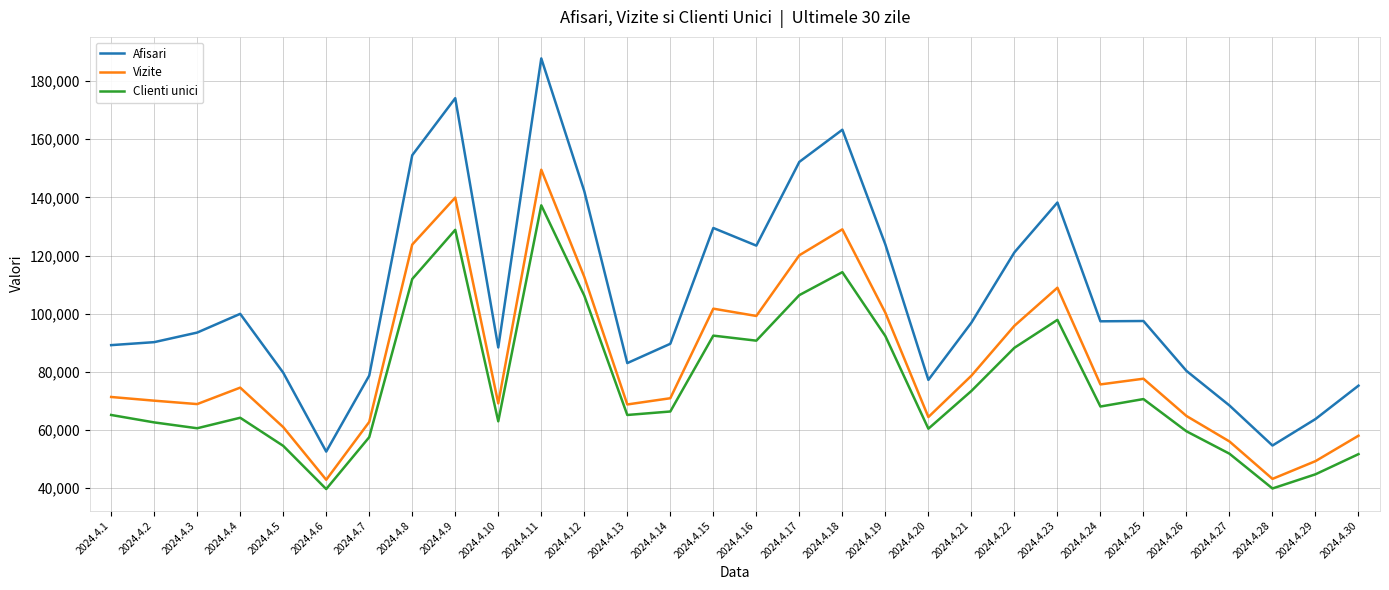

At which category does Clienti unici reach its first local peak?

2024.4.4